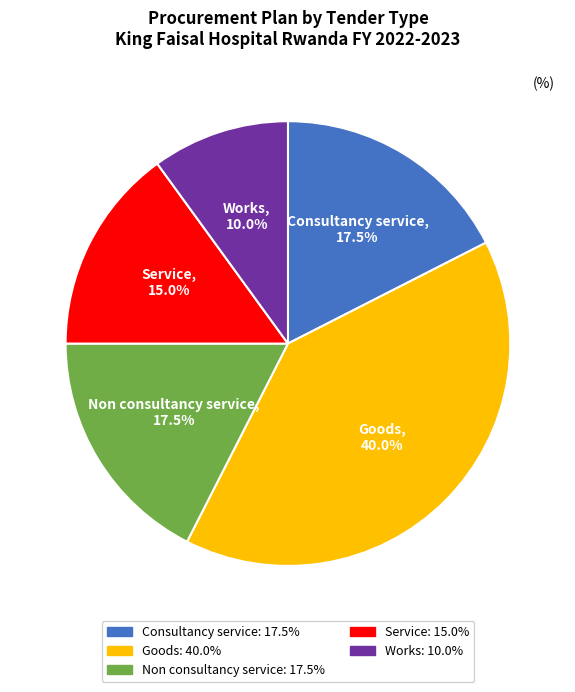

The Consultancy service slice represents 24% of the pie. True or false?

False